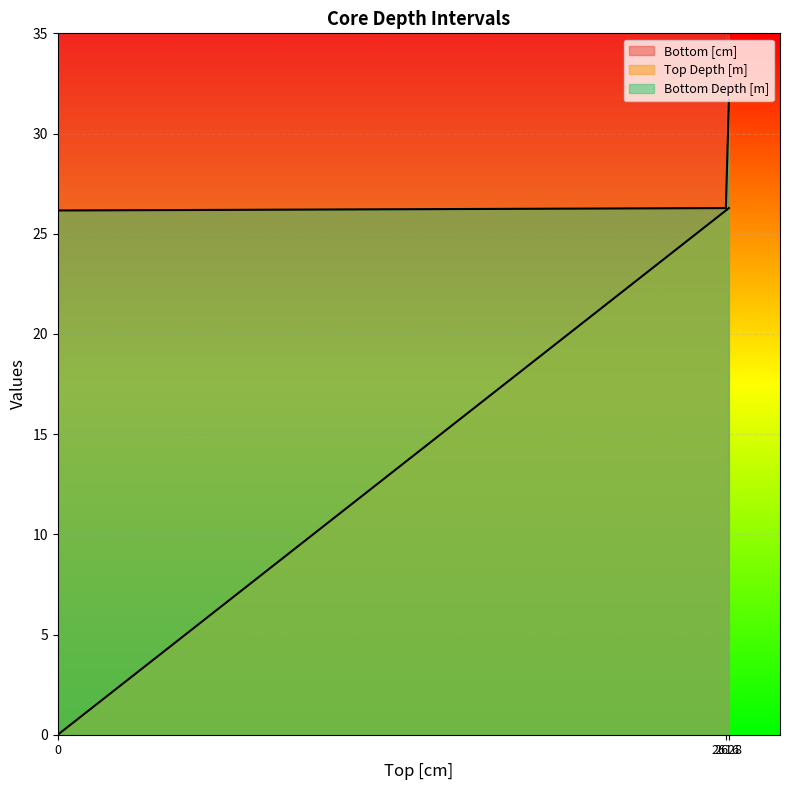

How many lines are shown in the chart?

3